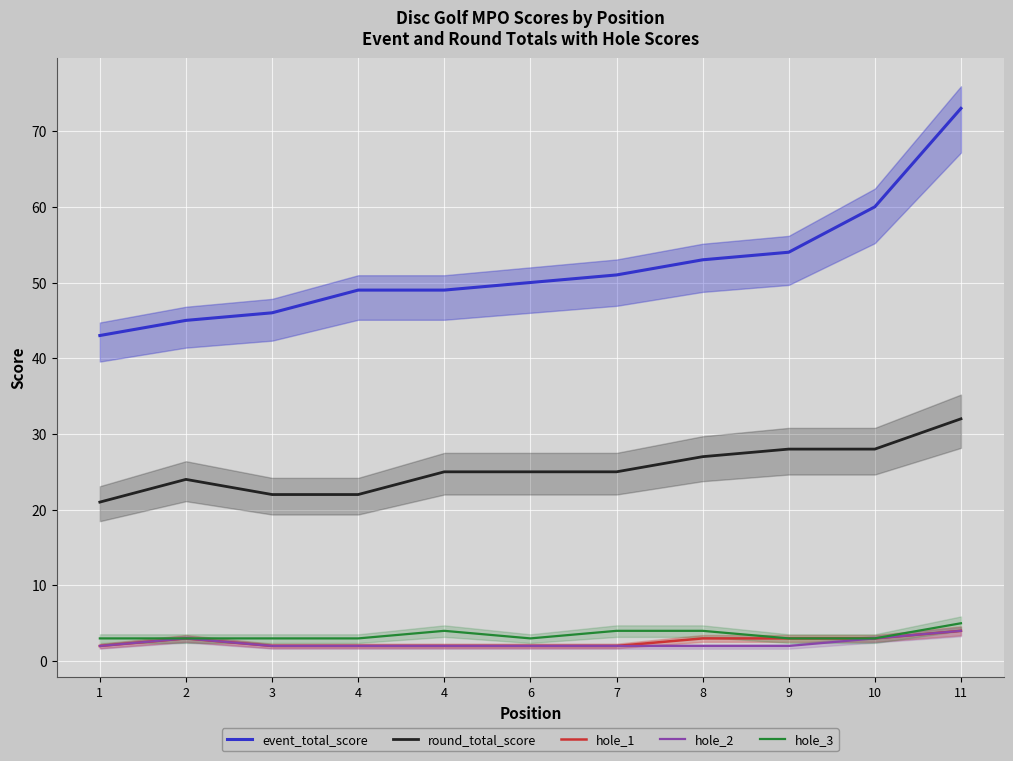

What value does the round_total_score series have at 9, to the nearest 5?

30